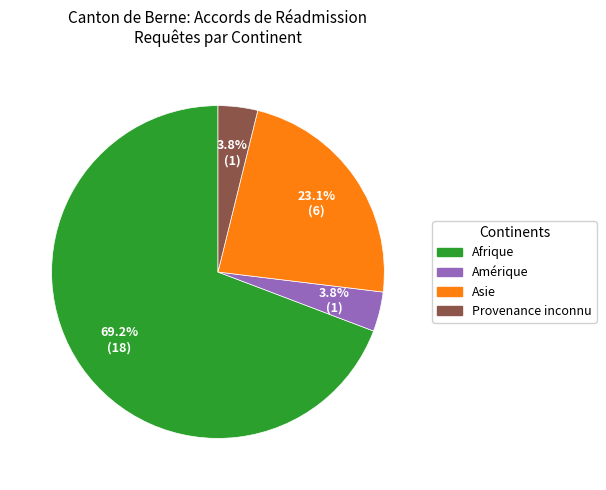

To the nearest percent, what is the difference between the largest and smallest slice percentages?

65%